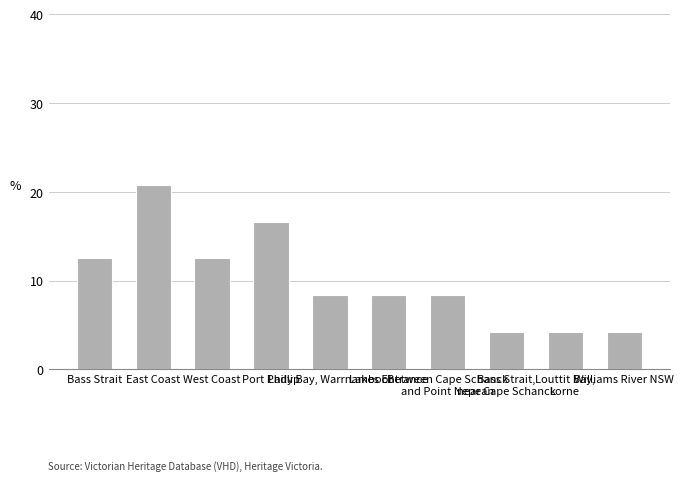

Approximately how many times larger is the value at Lady Bay, Warrnambool compared to Louttit Bay,
Lorne?

2.0